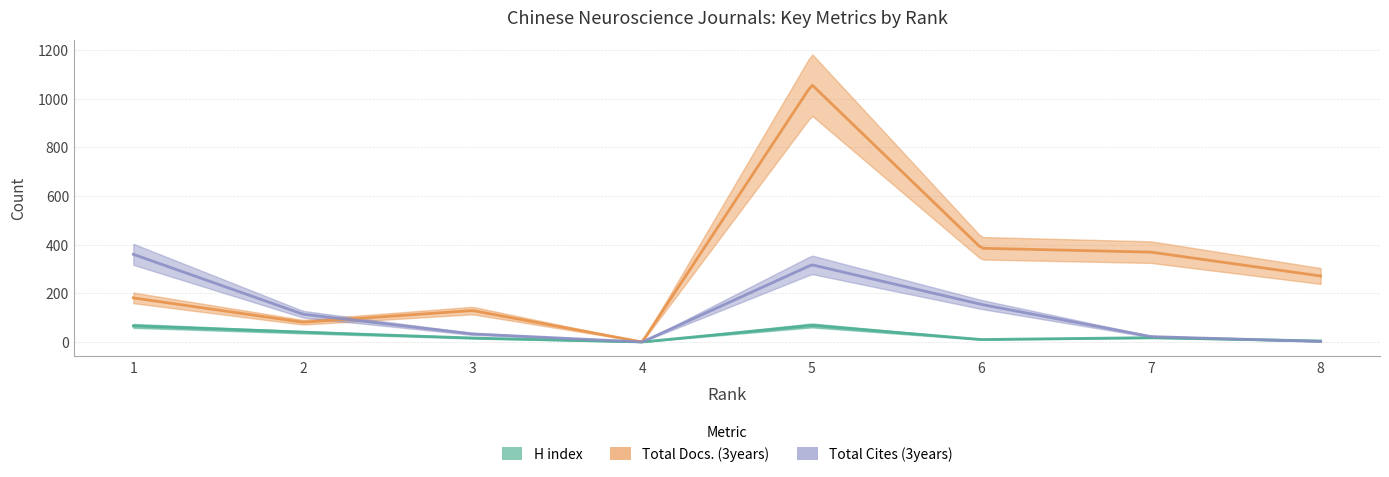

At which category is the sum across all series the highest?

5